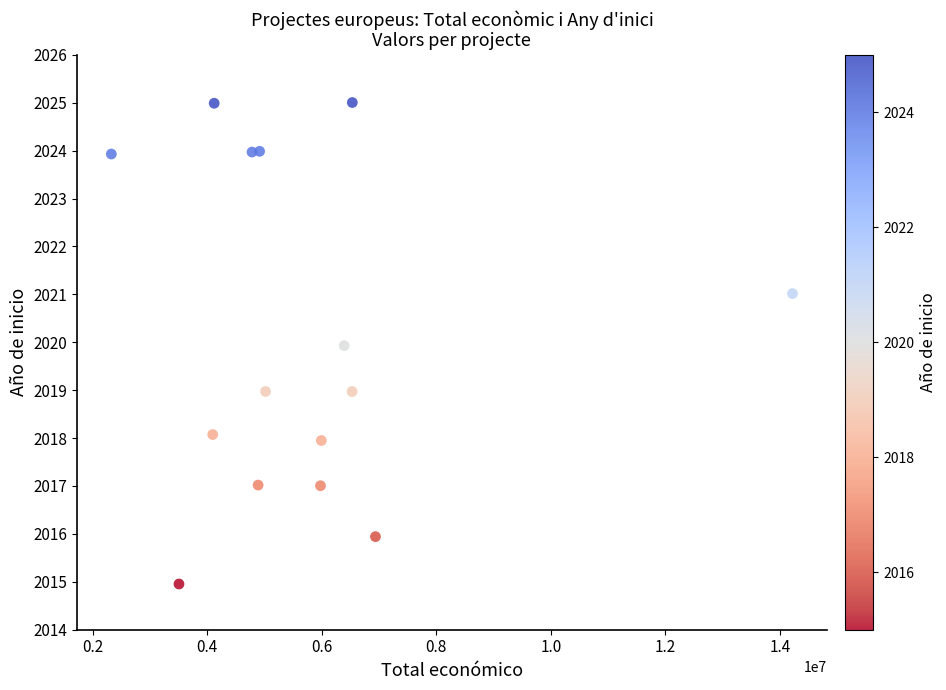

What is the range of X values (max minus min)?

11893980.1